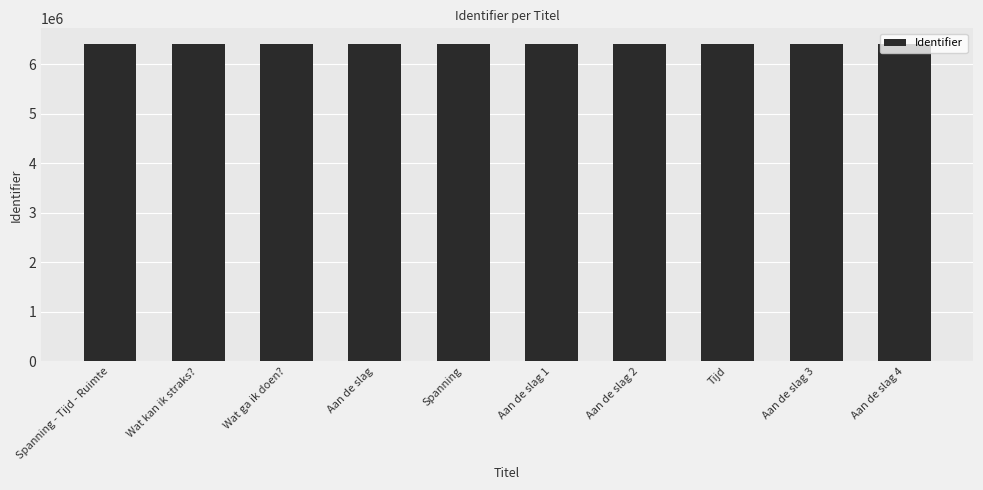

What is the sum of all values?

64049414